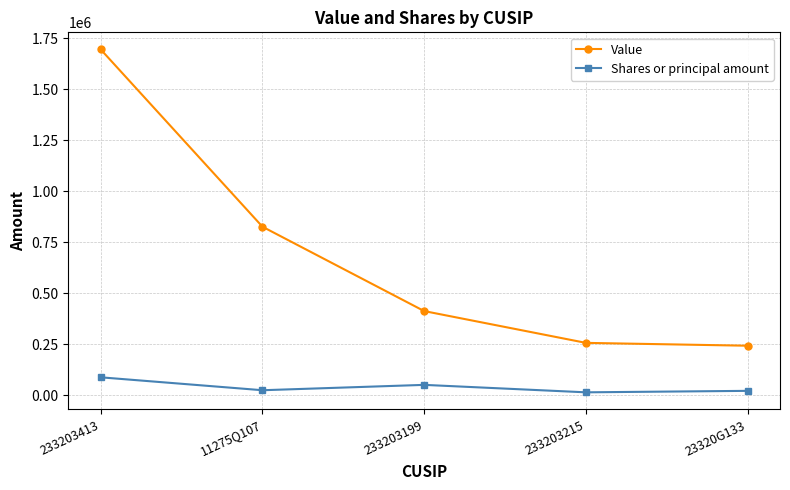

How many values in the Value series are below 412000?

2